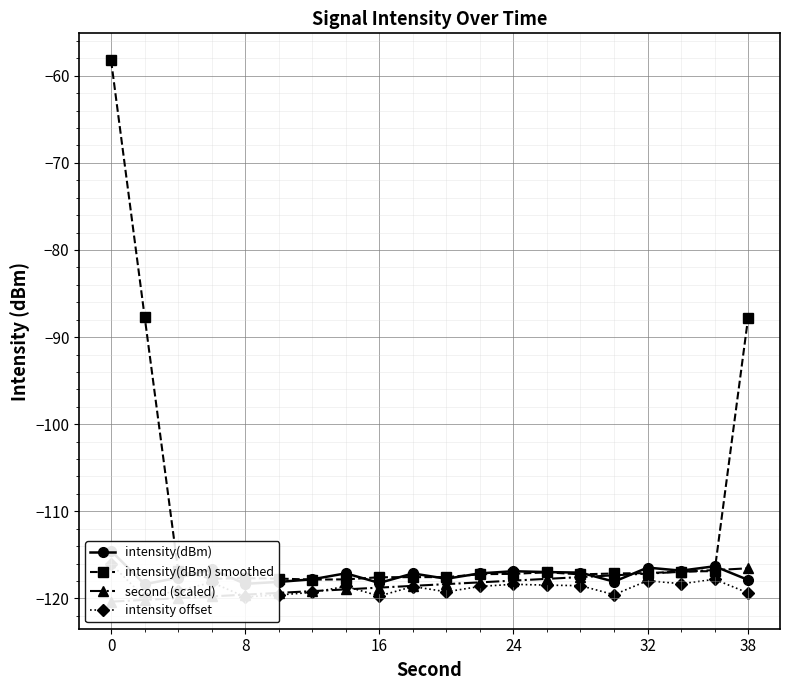

True or false: intensity(dBm) smoothed has a value of -30.1 at 8.

False